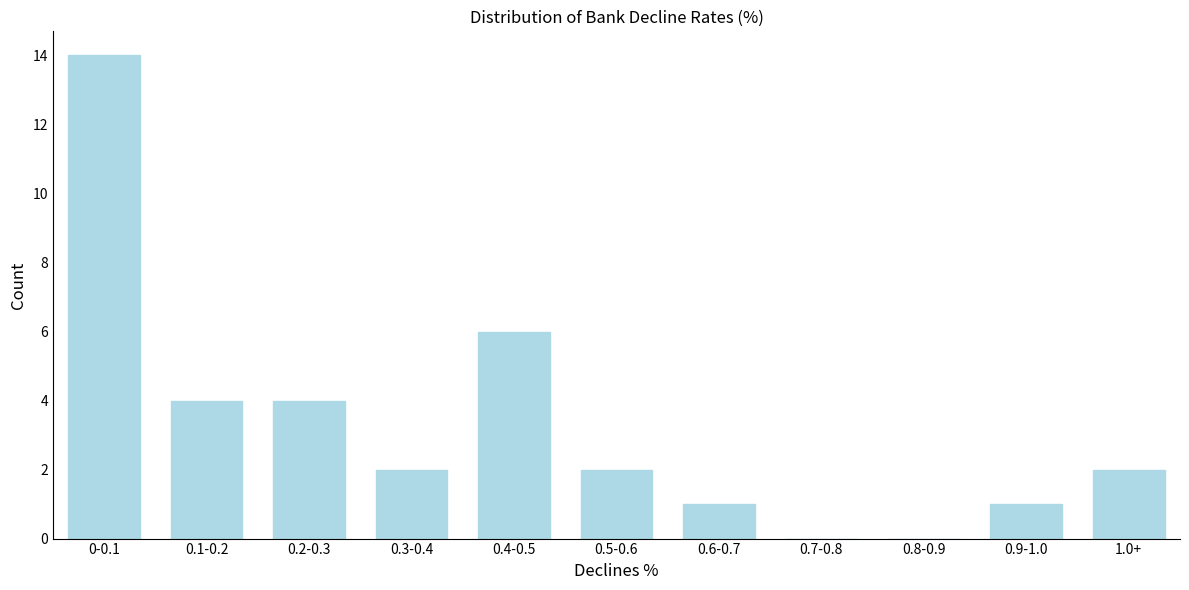

Reading right to left, list all the values displayed in this chart.

1.0+=2	0.9-1.0=1	0.8-0.9=0	0.7-0.8=0	0.6-0.7=1	0.5-0.6=2	0.4-0.5=6	0.3-0.4=2	0.2-0.3=4	0.1-0.2=4	0-0.1=14